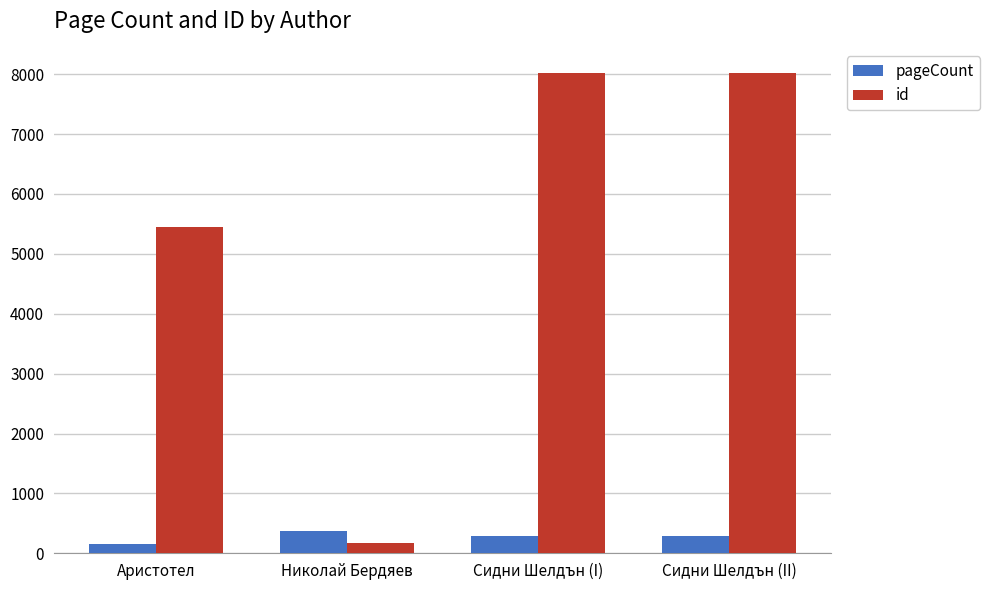

What is the maximum value shown in the chart?

8022